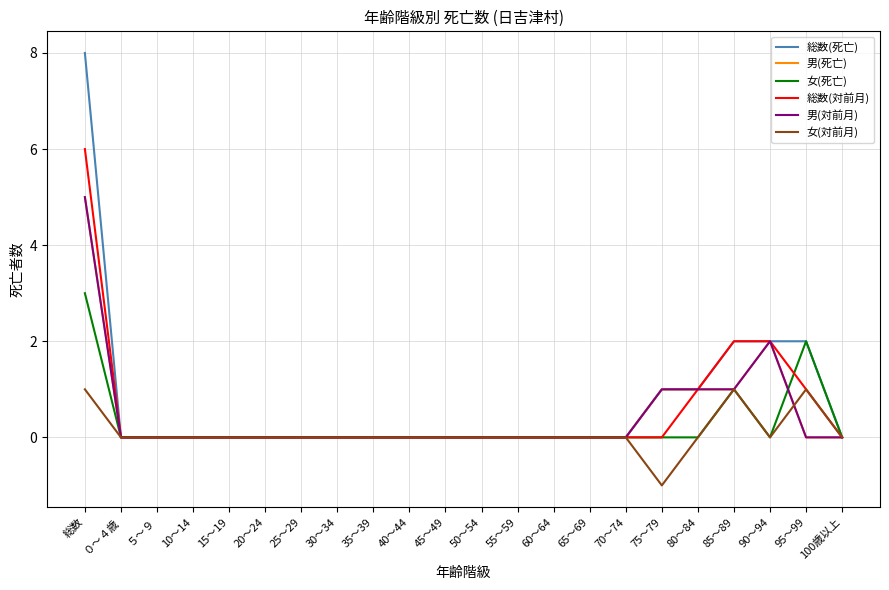

At which category is the sum across all series the highest?

総数